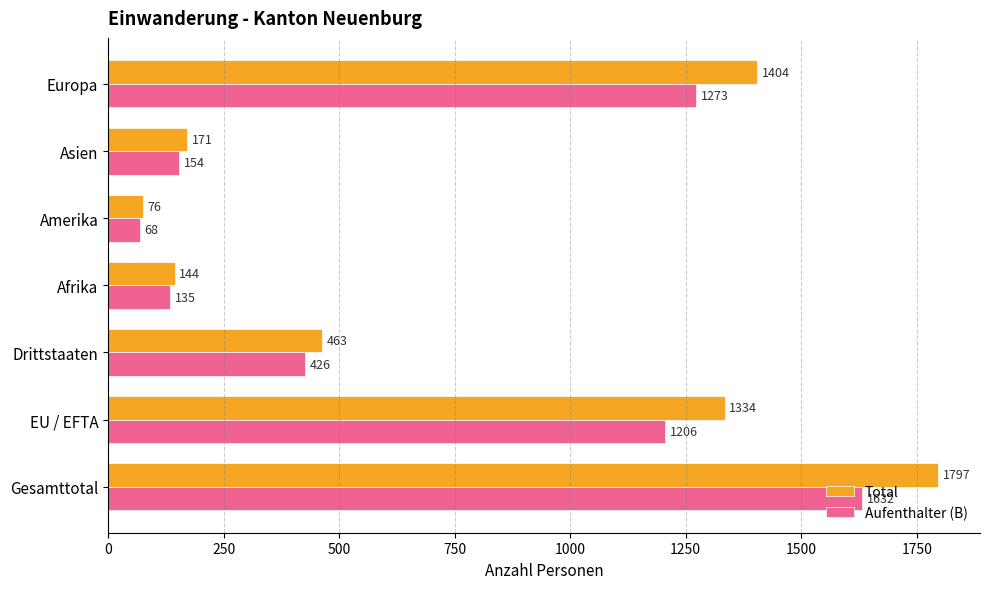

The Aufenthalter (B) series shows 308 at Europa. True or false?

False